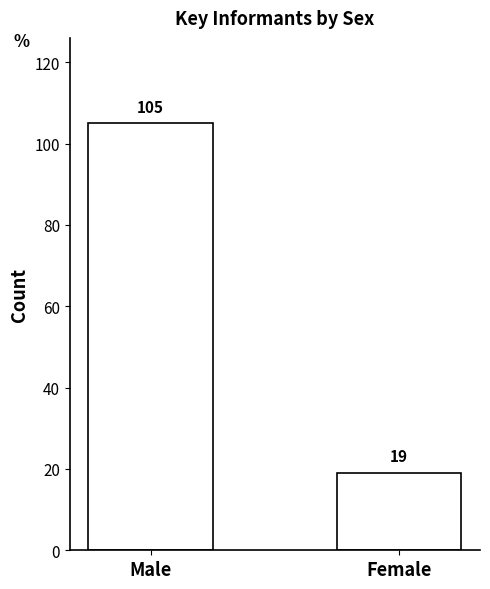

How many data points are less than 105?

1